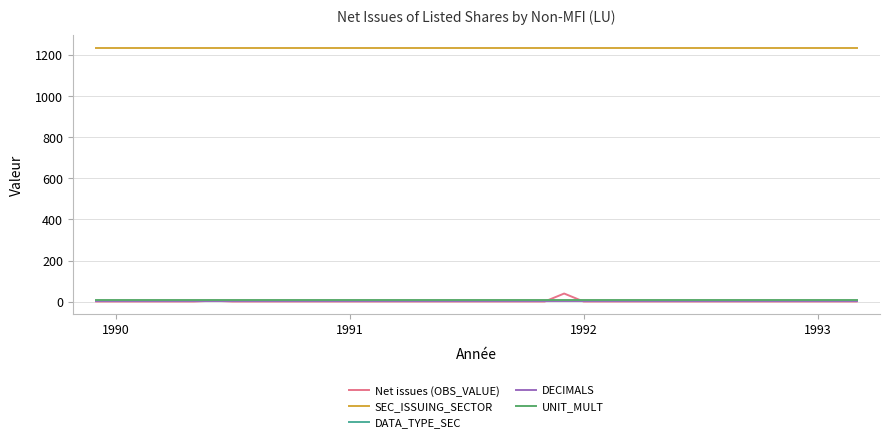

Which series has the largest total across all categories?

SEC_ISSUING_SECTOR